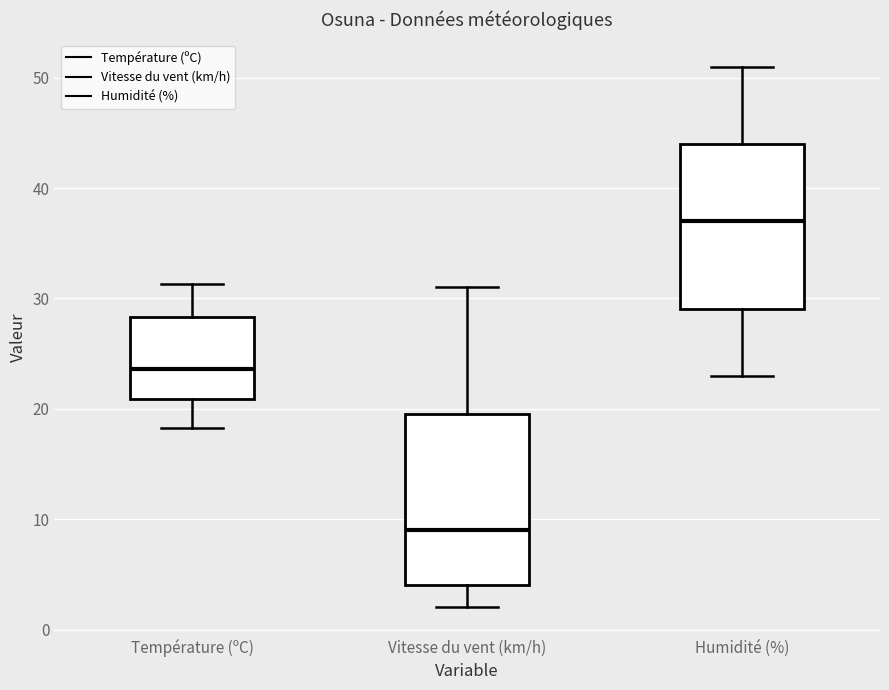

Reading left to right, transcribe this box plot: for each box, give where its median line is, the range the box spans, and where its two whiskers end, as read against the y-axis. The values are not printed on the chart, so give them approximately, as read against the axis.

Température (ºC): median 24, box 21 to 28, whiskers 18 to 31
Vitesse du vent (km/h): median 9, box 4 to 20, whiskers 2 to 31
Humidité (%): median 37, box 29 to 44, whiskers 23 to 51